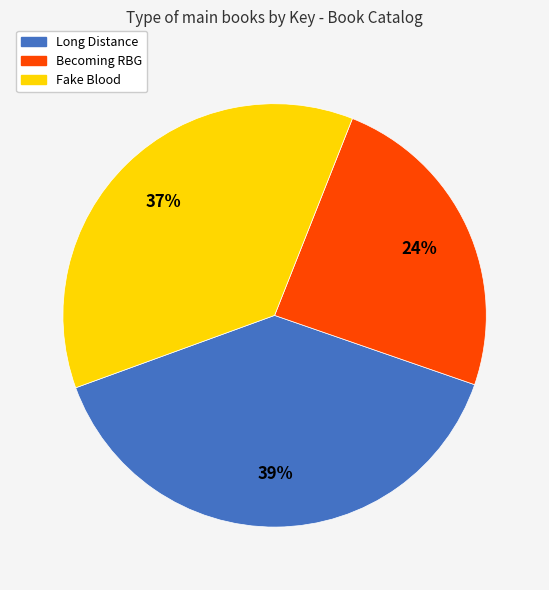

To the nearest percent, what is the difference between the Becoming RBG and Long Distance slice percentages?

15%